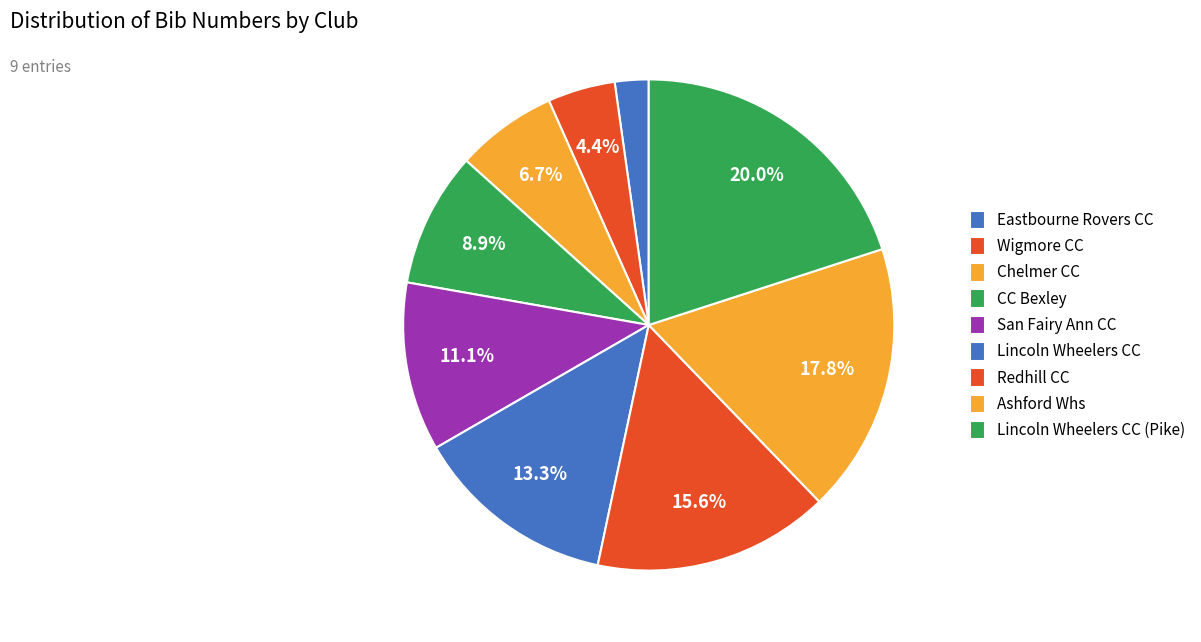

To the nearest percent, what is the average slice percentage?

11%